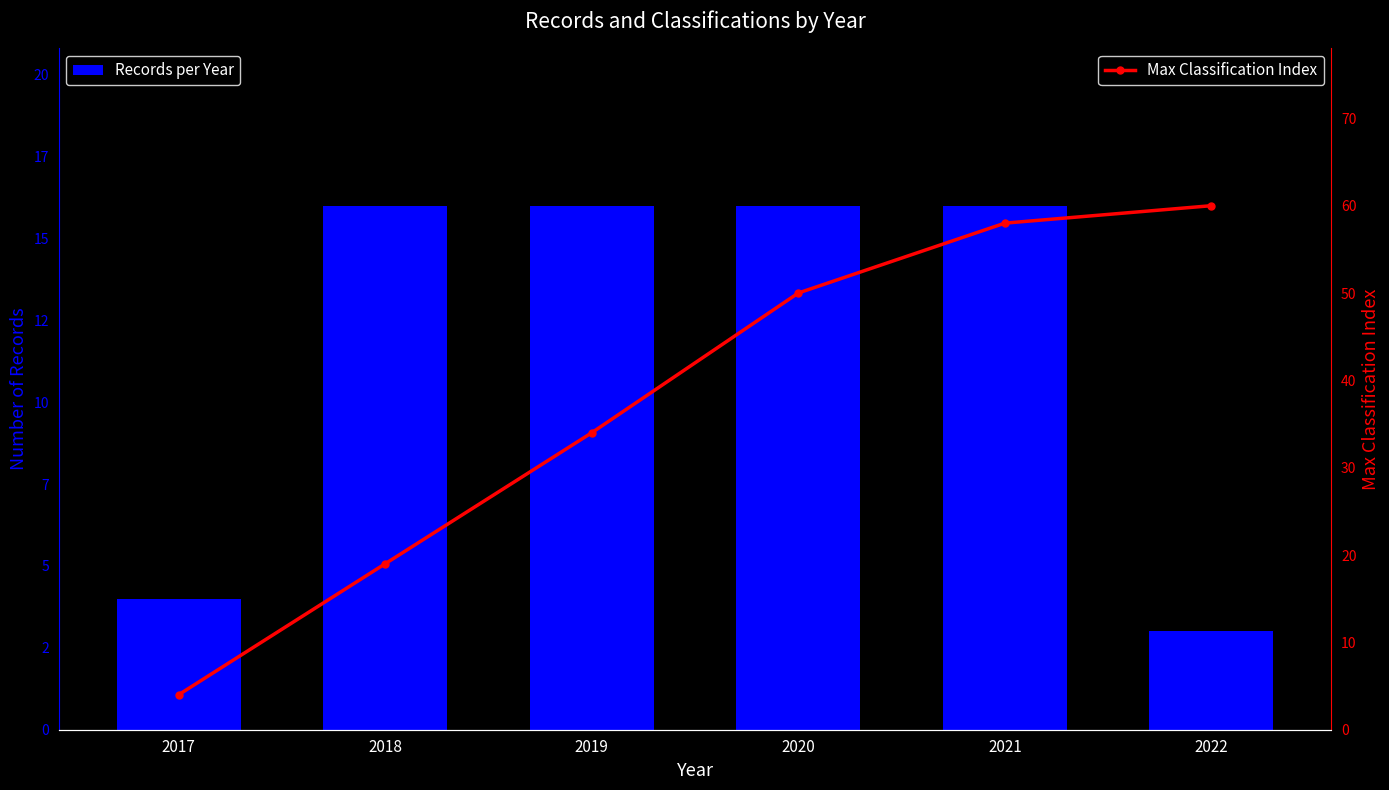

What is the average value of the Max Classification Index series?

38